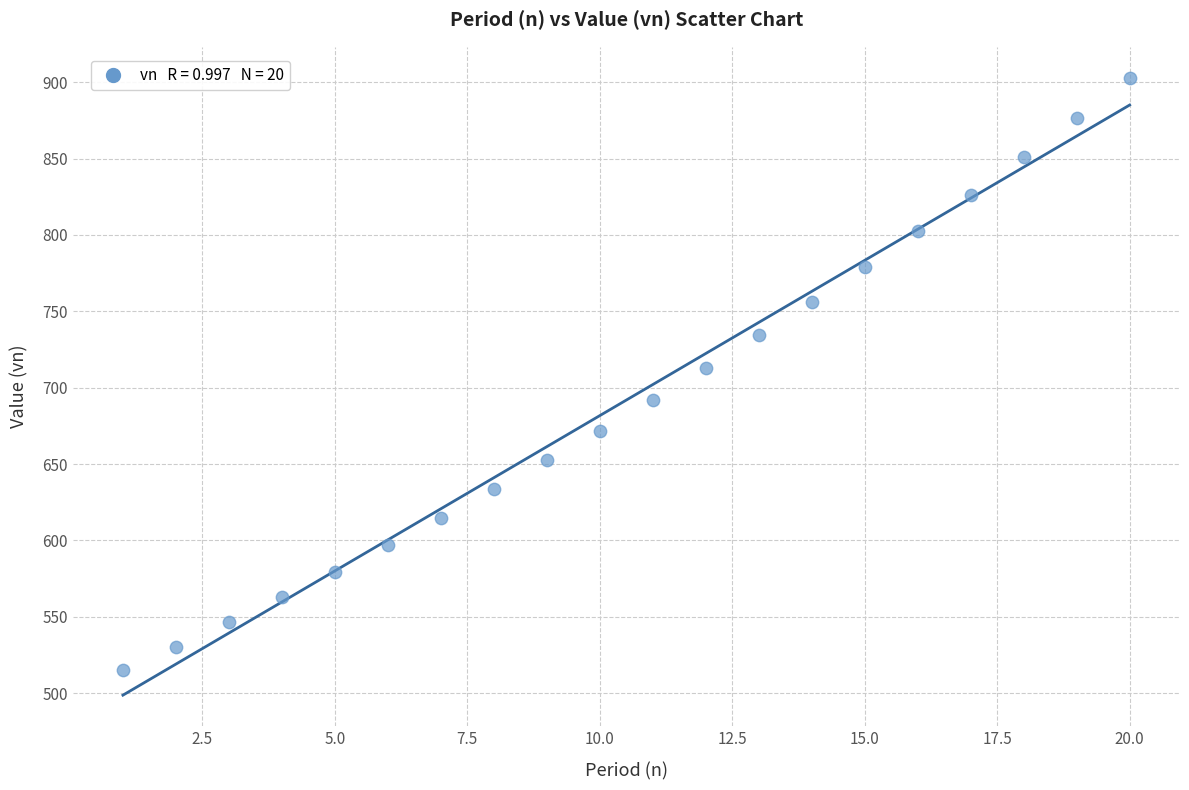

What is the range of X values (max minus min)?

19.0